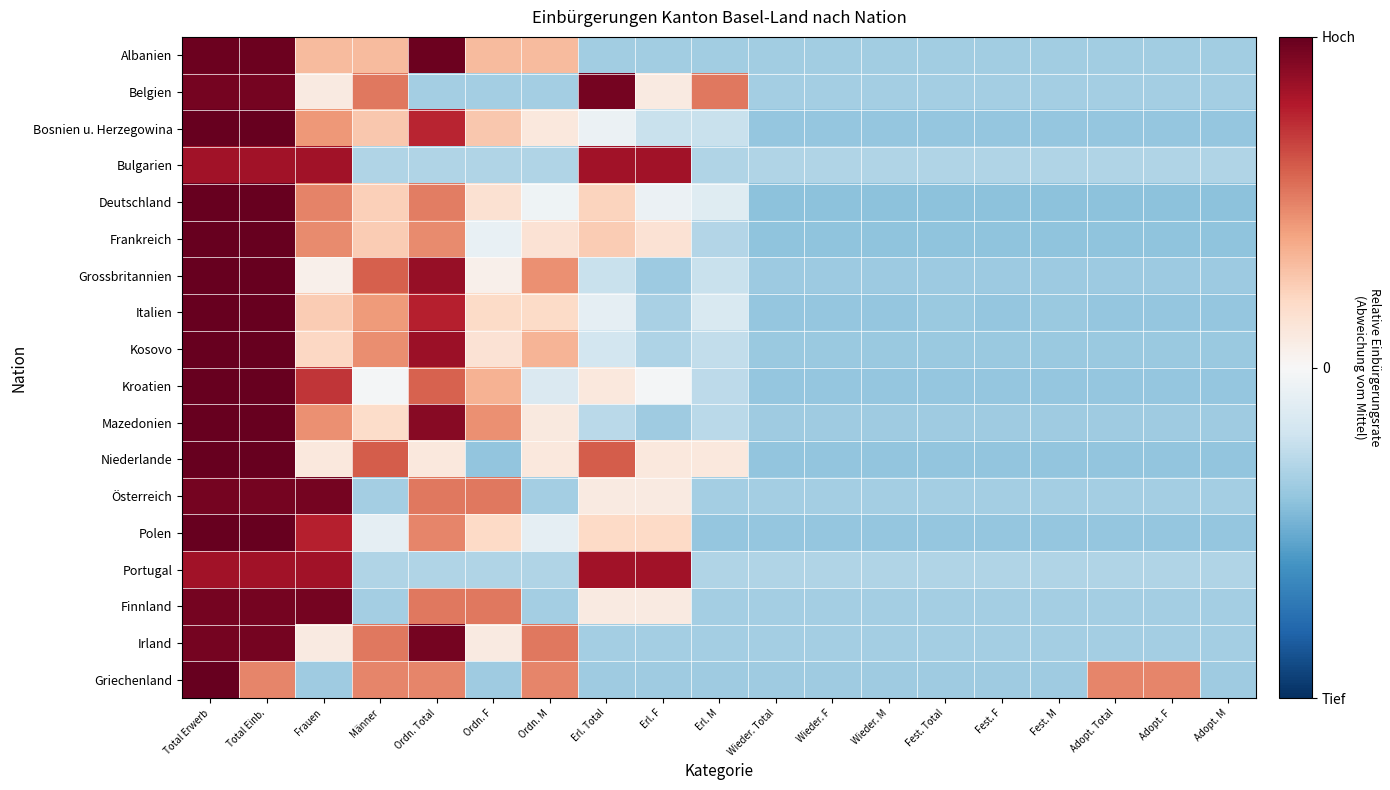

Reading left to right, transcribe all the data shown in this chart.

Albanien: Total Erwerb=2.0	Total Einb.=2.0	Frauen=0.6	Männer=0.6	Ordn. Total=2.0	Ordn. F=0.6	Ordn. M=0.6	Erl. Total=-0.7	Erl. F=-0.7	Erl. M=-0.7	Wieder. Total=-0.7	Wieder. F=-0.7	Wieder. M=-0.7	Fest. Total=-0.7	Fest. F=-0.7	Fest. M=-0.7	Adopt. Total=-0.7	Adopt. F=-0.7	Adopt. M=-0.7
Belgien: Total Erwerb=1.9	Total Einb.=1.9	Frauen=0.2	Männer=1.1	Ordn. Total=-0.7	Ordn. F=-0.7	Ordn. M=-0.7	Erl. Total=1.9	Erl. F=0.2	Erl. M=1.1	Wieder. Total=-0.7	Wieder. F=-0.7	Wieder. M=-0.7	Fest. Total=-0.7	Fest. F=-0.7	Fest. M=-0.7	Adopt. Total=-0.7	Adopt. F=-0.7	Adopt. M=-0.7
Bosnien u. Herzegowina: Total Erwerb=2.2	Total Einb.=2.2	Frauen=0.9	Männer=0.5	Ordn. Total=1.5	Ordn. F=0.5	Ordn. M=0.2	Erl. Total=-0.1	Erl. F=-0.4	Erl. M=-0.4	Wieder. Total=-0.8	Wieder. F=-0.8	Wieder. M=-0.8	Fest. Total=-0.8	Fest. F=-0.8	Fest. M=-0.8	Adopt. Total=-0.8	Adopt. F=-0.8	Adopt. M=-0.8
Bulgarien: Total Erwerb=1.7	Total Einb.=1.7	Frauen=1.7	Männer=-0.6	Ordn. Total=-0.6	Ordn. F=-0.6	Ordn. M=-0.6	Erl. Total=1.7	Erl. F=1.7	Erl. M=-0.6	Wieder. Total=-0.6	Wieder. F=-0.6	Wieder. M=-0.6	Fest. Total=-0.6	Fest. F=-0.6	Fest. M=-0.6	Adopt. Total=-0.6	Adopt. F=-0.6	Adopt. M=-0.6
Deutschland: Total Erwerb=2.3	Total Einb.=2.3	Frauen=1.0	Männer=0.5	Ordn. Total=1.0	Ordn. F=0.3	Ordn. M=-0.1	Erl. Total=0.4	Erl. F=-0.1	Erl. M=-0.2	Wieder. Total=-0.8	Wieder. F=-0.8	Wieder. M=-0.8	Fest. Total=-0.8	Fest. F=-0.8	Fest. M=-0.8	Adopt. Total=-0.8	Adopt. F=-0.8	Adopt. M=-0.8
Frankreich: Total Erwerb=2.3	Total Einb.=2.3	Frauen=0.9	Männer=0.5	Ordn. Total=0.9	Ordn. F=-0.2	Ordn. M=0.3	Erl. Total=0.5	Erl. F=0.3	Erl. M=-0.6	Wieder. Total=-0.8	Wieder. F=-0.8	Wieder. M=-0.8	Fest. Total=-0.8	Fest. F=-0.8	Fest. M=-0.8	Adopt. Total=-0.8	Adopt. F=-0.8	Adopt. M=-0.8
Grossbritannien: Total Erwerb=2.0	Total Einb.=2.0	Frauen=0.1	Männer=1.2	Ordn. Total=1.7	Ordn. F=0.1	Ordn. M=0.9	Erl. Total=-0.4	Erl. F=-0.7	Erl. M=-0.4	Wieder. Total=-0.7	Wieder. F=-0.7	Wieder. M=-0.7	Fest. Total=-0.7	Fest. F=-0.7	Fest. M=-0.7	Adopt. Total=-0.7	Adopt. F=-0.7	Adopt. M=-0.7
Italien: Total Erwerb=2.2	Total Einb.=2.2	Frauen=0.5	Männer=0.9	Ordn. Total=1.5	Ordn. F=0.4	Ordn. M=0.4	Erl. Total=-0.2	Erl. F=-0.6	Erl. M=-0.3	Wieder. Total=-0.8	Wieder. F=-0.8	Wieder. M=-0.8	Fest. Total=-0.7	Fest. F=-0.8	Fest. M=-0.7	Adopt. Total=-0.8	Adopt. F=-0.8	Adopt. M=-0.8
Kosovo: Total Erwerb=2.1	Total Einb.=2.1	Frauen=0.4	Männer=0.9	Ordn. Total=1.7	Ordn. F=0.3	Ordn. M=0.7	Erl. Total=-0.4	Erl. F=-0.6	Erl. M=-0.5	Wieder. Total=-0.7	Wieder. F=-0.7	Wieder. M=-0.7	Fest. Total=-0.7	Fest. F=-0.7	Fest. M=-0.7	Adopt. Total=-0.7	Adopt. F=-0.7	Adopt. M=-0.7
Kroatien: Total Erwerb=2.2	Total Einb.=2.2	Frauen=1.4	Männer=-0.0	Ordn. Total=1.2	Ordn. F=0.7	Ordn. M=-0.3	Erl. Total=0.2	Erl. F=-0.0	Erl. M=-0.5	Wieder. Total=-0.8	Wieder. F=-0.8	Wieder. M=-0.8	Fest. Total=-0.8	Fest. F=-0.8	Fest. M=-0.8	Adopt. Total=-0.8	Adopt. F=-0.8	Adopt. M=-0.8
Mazedonien: Total Erwerb=2.0	Total Einb.=2.0	Frauen=0.9	Männer=0.4	Ordn. Total=1.8	Ordn. F=0.9	Ordn. M=0.2	Erl. Total=-0.5	Erl. F=-0.7	Erl. M=-0.5	Wieder. Total=-0.7	Wieder. F=-0.7	Wieder. M=-0.7	Fest. Total=-0.7	Fest. F=-0.7	Fest. M=-0.7	Adopt. Total=-0.7	Adopt. F=-0.7	Adopt. M=-0.7
Niederlande: Total Erwerb=2.2	Total Einb.=2.2	Frauen=0.2	Männer=1.2	Ordn. Total=0.2	Ordn. F=-0.8	Ordn. M=0.2	Erl. Total=1.2	Erl. F=0.2	Erl. M=0.2	Wieder. Total=-0.8	Wieder. F=-0.8	Wieder. M=-0.8	Fest. Total=-0.8	Fest. F=-0.8	Fest. M=-0.8	Adopt. Total=-0.8	Adopt. F=-0.8	Adopt. M=-0.8
Österreich: Total Erwerb=1.9	Total Einb.=1.9	Frauen=1.9	Männer=-0.7	Ordn. Total=1.1	Ordn. F=1.1	Ordn. M=-0.7	Erl. Total=0.2	Erl. F=0.2	Erl. M=-0.7	Wieder. Total=-0.7	Wieder. F=-0.7	Wieder. M=-0.7	Fest. Total=-0.7	Fest. F=-0.7	Fest. M=-0.7	Adopt. Total=-0.7	Adopt. F=-0.7	Adopt. M=-0.7
Polen: Total Erwerb=2.1	Total Einb.=2.1	Frauen=1.6	Männer=-0.2	Ordn. Total=1.0	Ordn. F=0.4	Ordn. M=-0.2	Erl. Total=0.4	Erl. F=0.4	Erl. M=-0.8	Wieder. Total=-0.8	Wieder. F=-0.8	Wieder. M=-0.8	Fest. Total=-0.8	Fest. F=-0.8	Fest. M=-0.8	Adopt. Total=-0.8	Adopt. F=-0.8	Adopt. M=-0.8
Portugal: Total Erwerb=1.7	Total Einb.=1.7	Frauen=1.7	Männer=-0.6	Ordn. Total=-0.6	Ordn. F=-0.6	Ordn. M=-0.6	Erl. Total=1.7	Erl. F=1.7	Erl. M=-0.6	Wieder. Total=-0.6	Wieder. F=-0.6	Wieder. M=-0.6	Fest. Total=-0.6	Fest. F=-0.6	Fest. M=-0.6	Adopt. Total=-0.6	Adopt. F=-0.6	Adopt. M=-0.6
Finnland: Total Erwerb=1.9	Total Einb.=1.9	Frauen=1.9	Männer=-0.7	Ordn. Total=1.1	Ordn. F=1.1	Ordn. M=-0.7	Erl. Total=0.2	Erl. F=0.2	Erl. M=-0.7	Wieder. Total=-0.7	Wieder. F=-0.7	Wieder. M=-0.7	Fest. Total=-0.7	Fest. F=-0.7	Fest. M=-0.7	Adopt. Total=-0.7	Adopt. F=-0.7	Adopt. M=-0.7
Irland: Total Erwerb=1.9	Total Einb.=1.9	Frauen=0.2	Männer=1.1	Ordn. Total=1.9	Ordn. F=0.2	Ordn. M=1.1	Erl. Total=-0.7	Erl. F=-0.7	Erl. M=-0.7	Wieder. Total=-0.7	Wieder. F=-0.7	Wieder. M=-0.7	Fest. Total=-0.7	Fest. F=-0.7	Fest. M=-0.7	Adopt. Total=-0.7	Adopt. F=-0.7	Adopt. M=-0.7
Griechenland: Total Erwerb=2.7	Total Einb.=1.0	Frauen=-0.7	Männer=1.0	Ordn. Total=1.0	Ordn. F=-0.7	Ordn. M=1.0	Erl. Total=-0.7	Erl. F=-0.7	Erl. M=-0.7	Wieder. Total=-0.7	Wieder. F=-0.7	Wieder. M=-0.7	Fest. Total=-0.7	Fest. F=-0.7	Fest. M=-0.7	Adopt. Total=1.0	Adopt. F=1.0	Adopt. M=-0.7